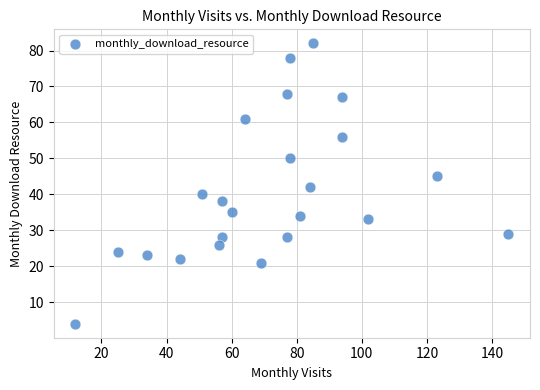

What is the range of X values (max minus min)?

133